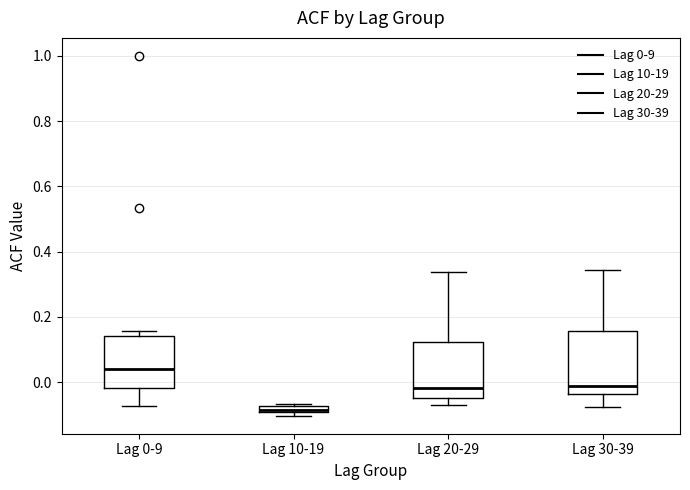

Which box has the lowest median line?

Lag 10-19